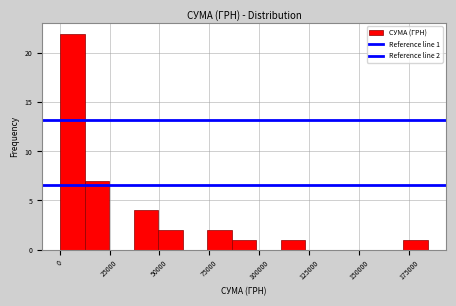

Around what value on the x-axis is the tallest bar? Give the approximate position of its centre, as read against the axis.

5000